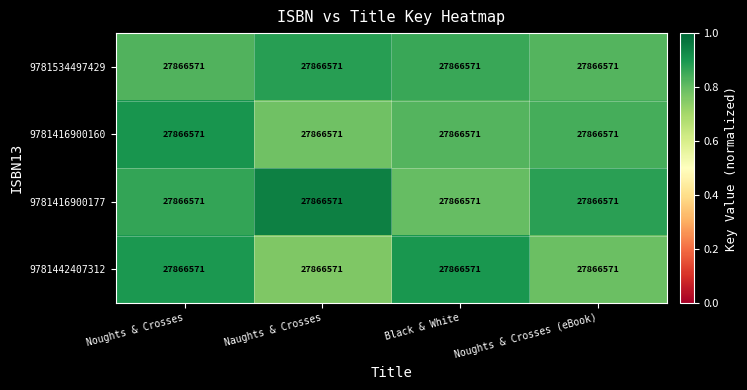

Count the 9781442407312 values in the range 0 to 1.

4